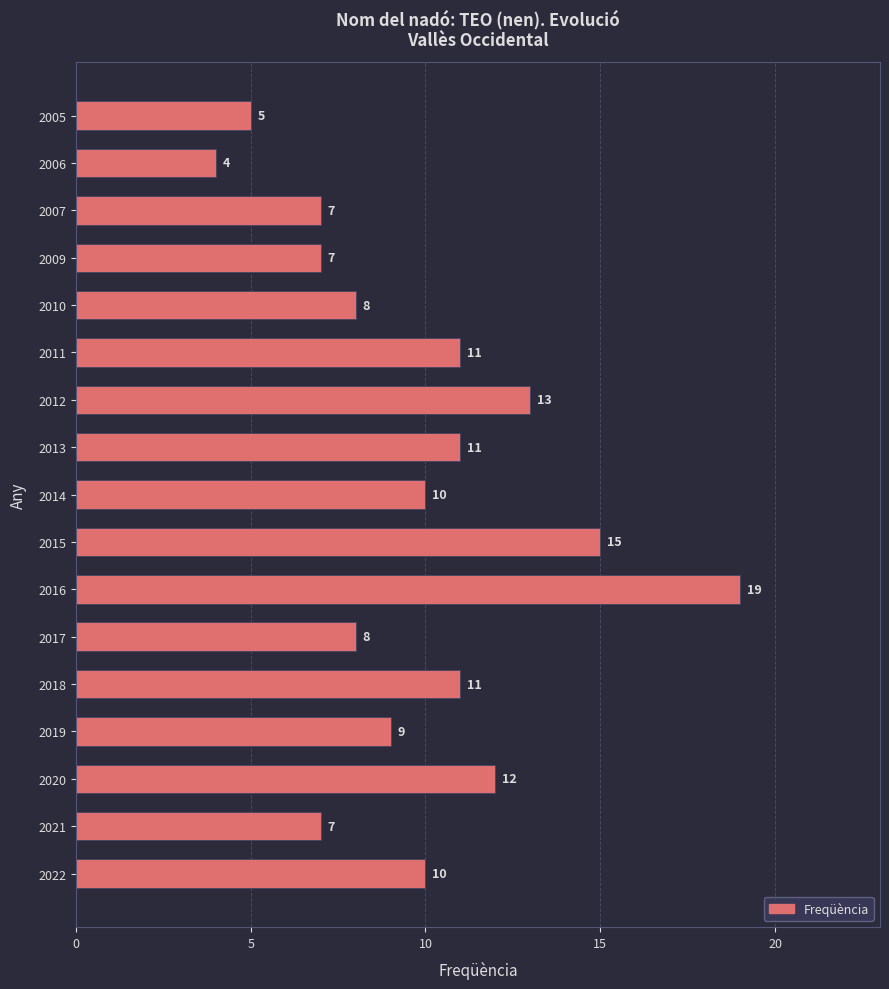

Read the value at 2019.

9